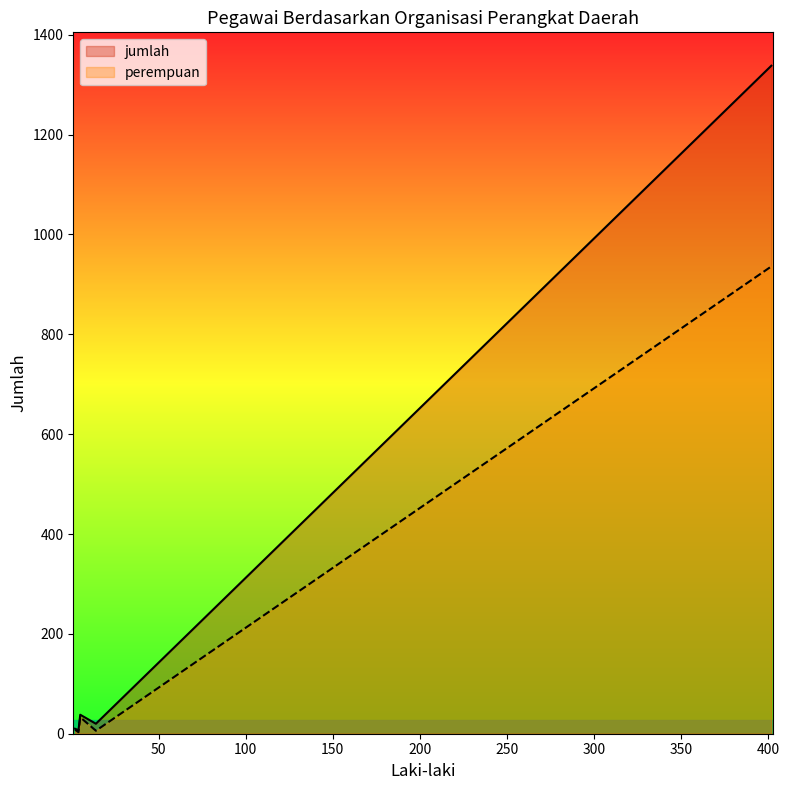

Reading right to left, list all the values displayed in this chart.

perempuan: 8	6	3	936	33
jumlah: 10	20	7	1338	38